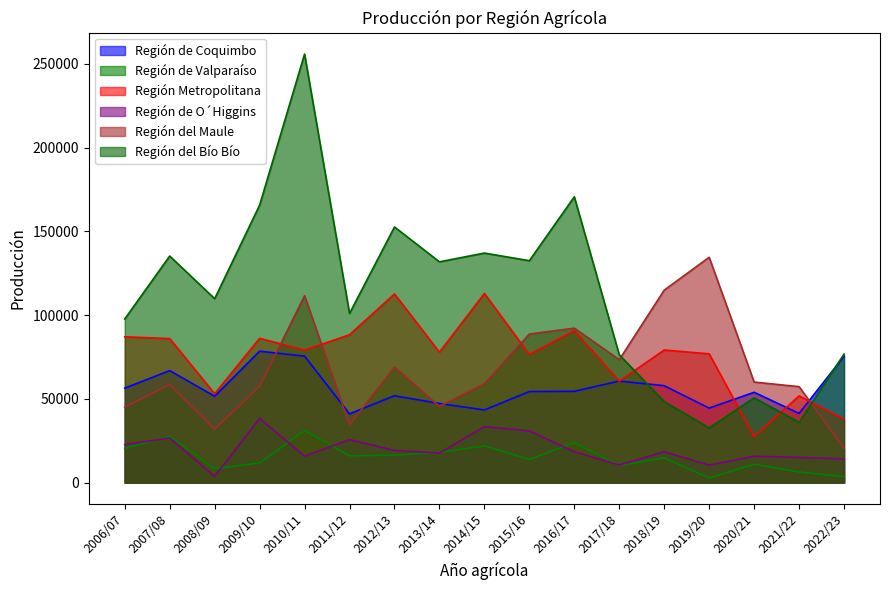

What is the label of the 4th point from the right?

2019/20